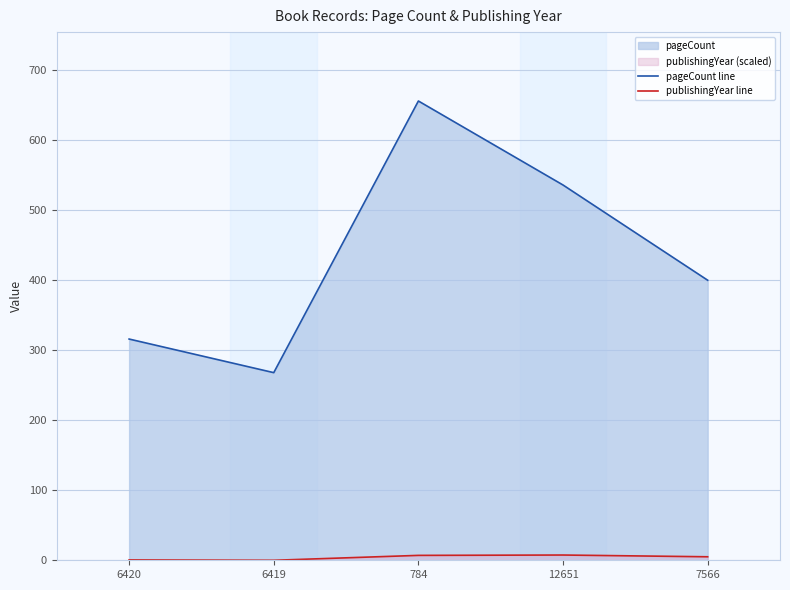

Which series has the largest total across all categories?

pageCount line